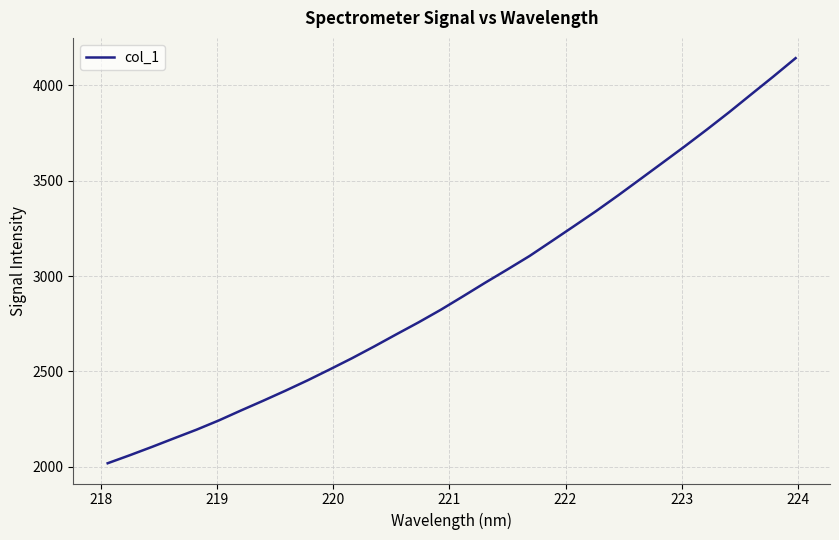

What is the difference between the maximum and minimum values?

2124.7